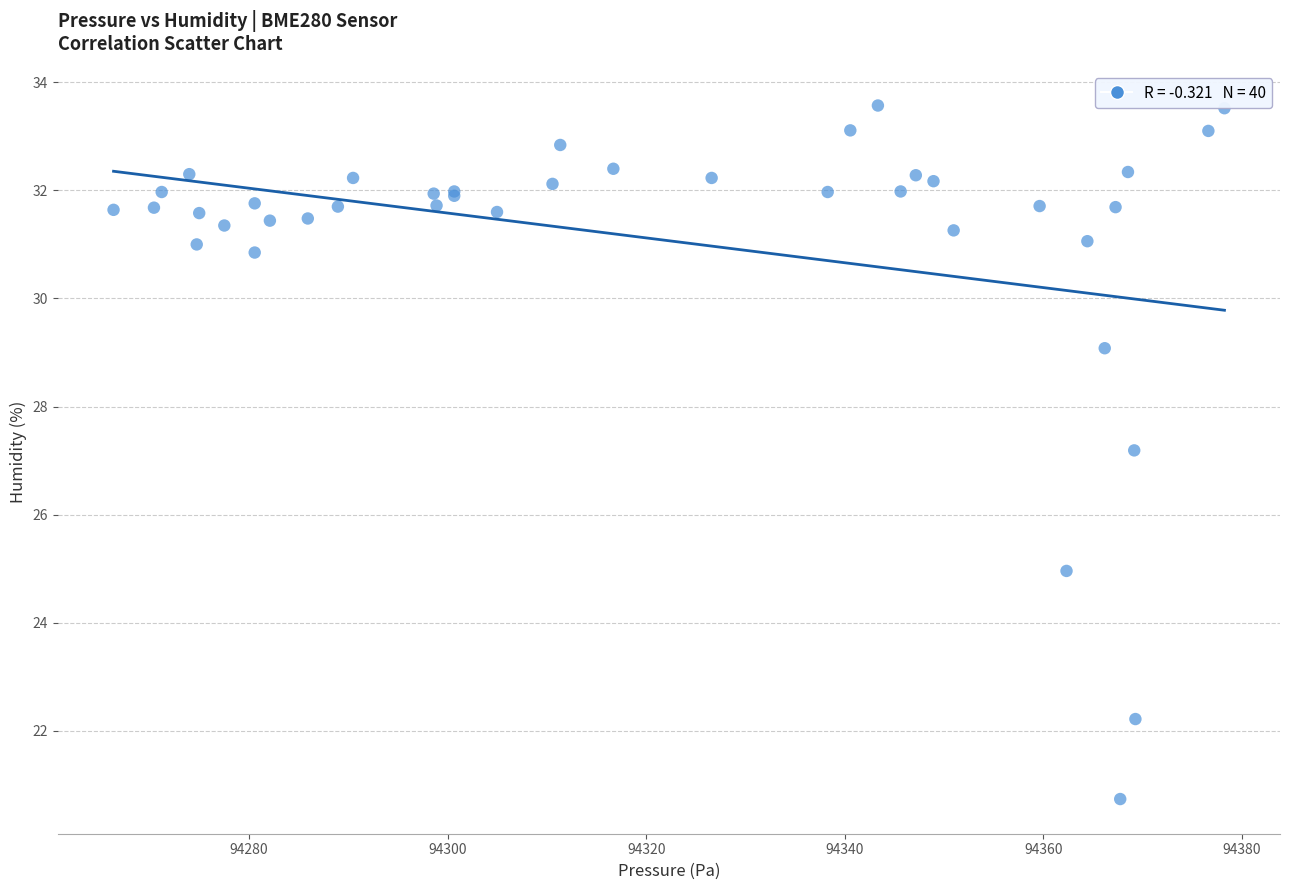

What Y value in the scatter plot is closest to 27?

27.2